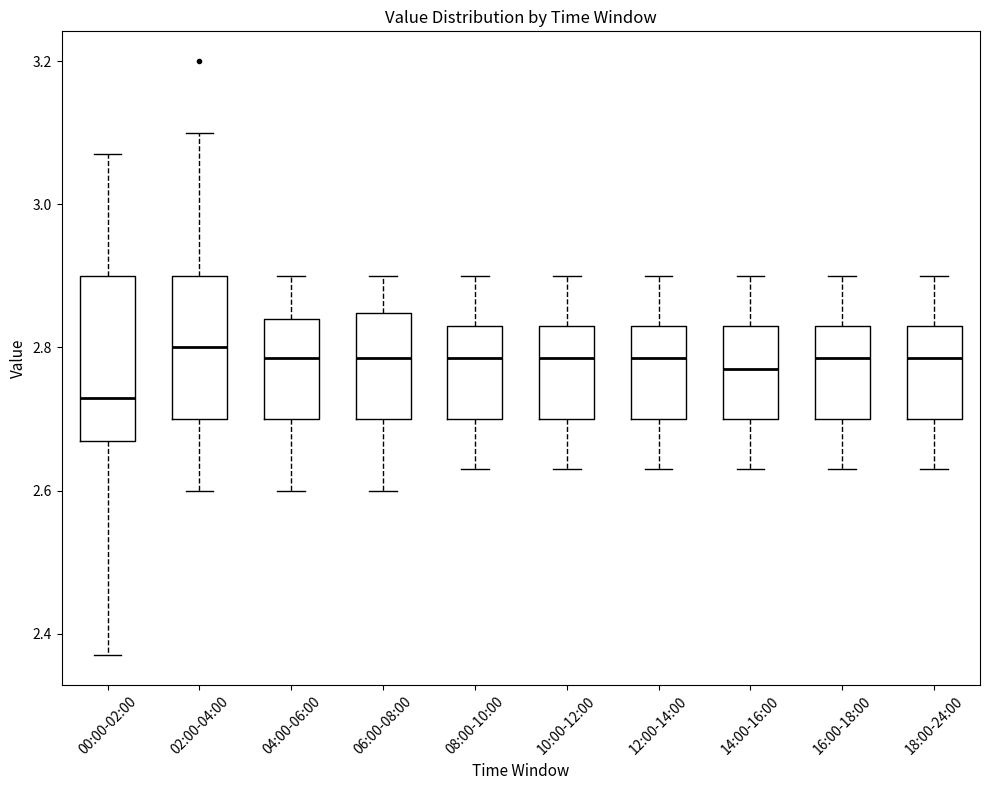

Reading left to right, read every box against the y-axis: the position of its median line, the range the box covers, and the ends of its whiskers. The values are not printed on the chart, so give them approximately, as read against the axis.

00:00-02:00: median 2.74, box 2.68 to 2.90, whiskers 2.38 to 3.08
02:00-04:00: median 2.80, box 2.70 to 2.90, whiskers 2.60 to 3.10
04:00-06:00: median 2.78, box 2.70 to 2.84, whiskers 2.60 to 2.90
06:00-08:00: median 2.78, box 2.70 to 2.84, whiskers 2.60 to 2.90
08:00-10:00: median 2.78, box 2.70 to 2.84, whiskers 2.64 to 2.90
10:00-12:00: median 2.78, box 2.70 to 2.84, whiskers 2.64 to 2.90
12:00-14:00: median 2.78, box 2.70 to 2.84, whiskers 2.64 to 2.90
14:00-16:00: median 2.78, box 2.70 to 2.84, whiskers 2.64 to 2.90
16:00-18:00: median 2.78, box 2.70 to 2.84, whiskers 2.64 to 2.90
18:00-24:00: median 2.78, box 2.70 to 2.84, whiskers 2.64 to 2.90